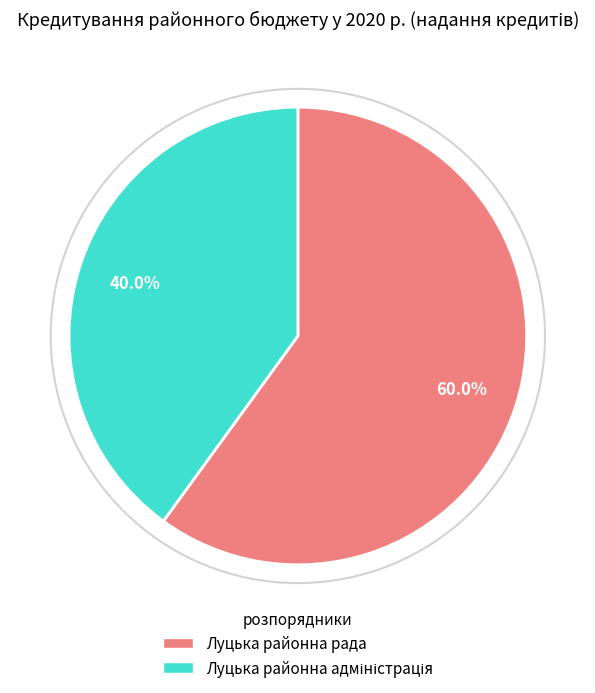

What is the largest slice in the pie chart?

Луцька районна рада